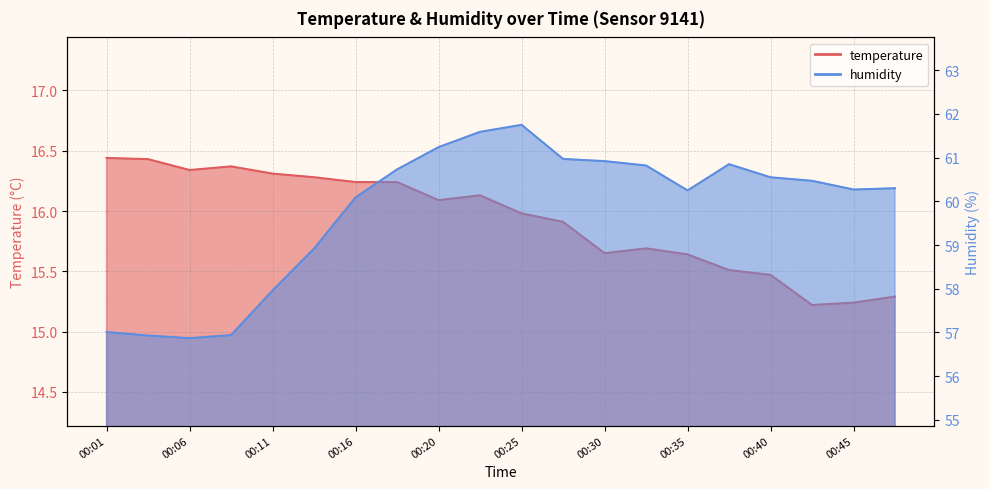

At which category does the chart reach its peak across all series?

00:25